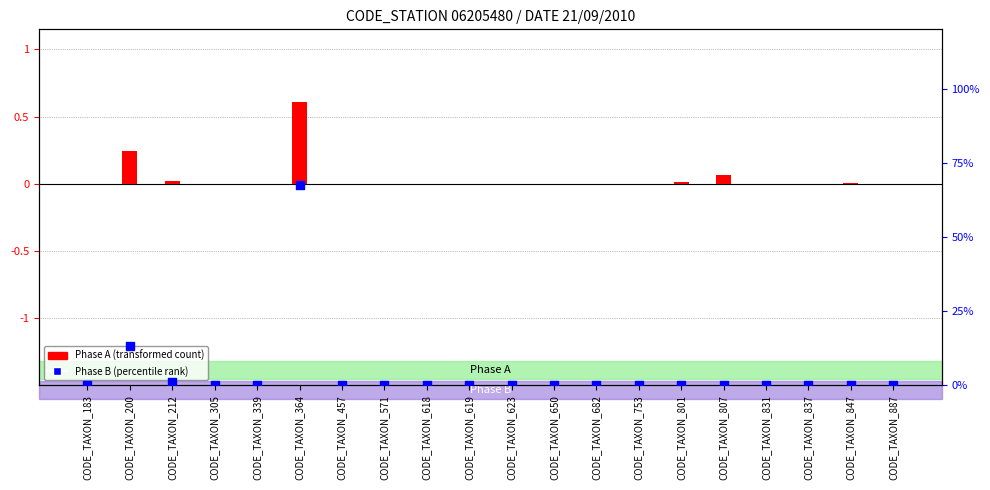

Is the value of Phase A (RESULTAT normalized) at CODE_TAXON_753 greater than the value of Phase B (RESULTAT normalized) at CODE_TAXON_682?

Yes